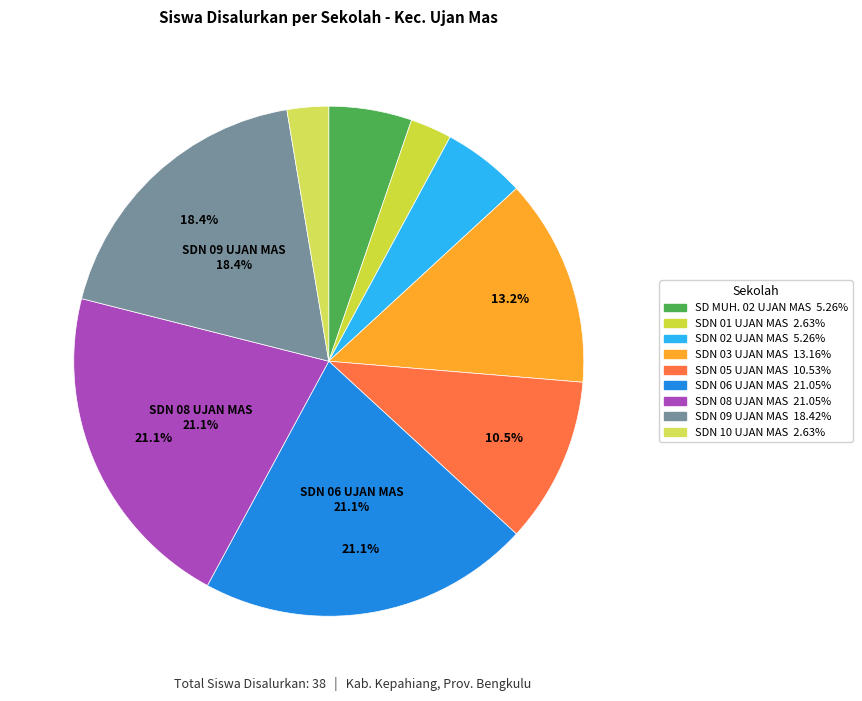

How many slices are in this pie chart?

9